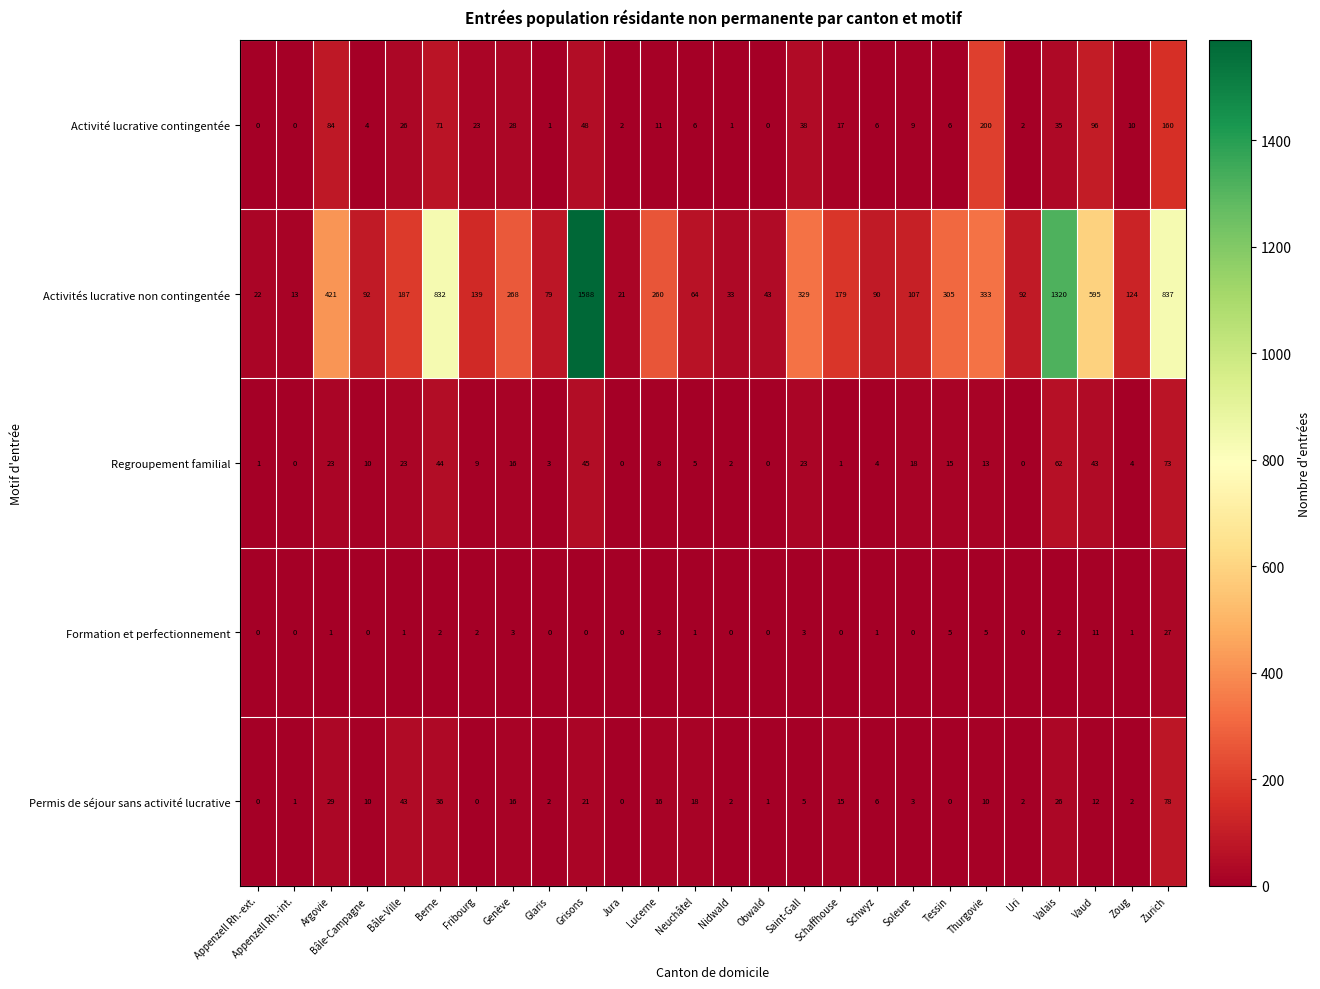

What is the difference between the Activités lucrative non contingentée values at Bâle-Campagne and Appenzell Rh.-ext.?

70